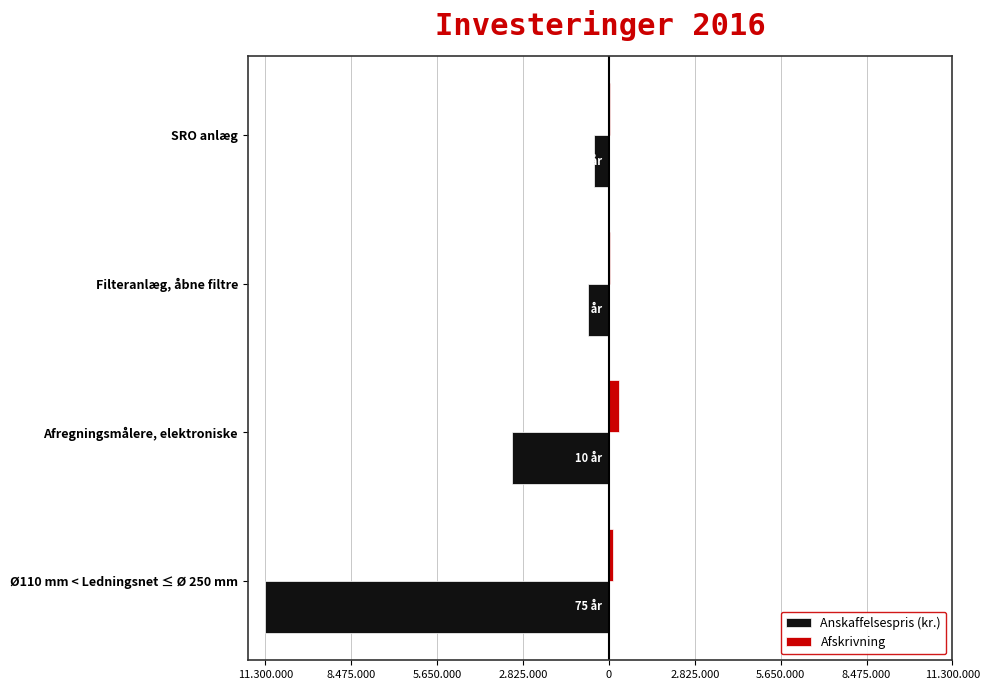

What are all the series names shown in the legend?

Anskaffelsespris (kr.), Afskrivning